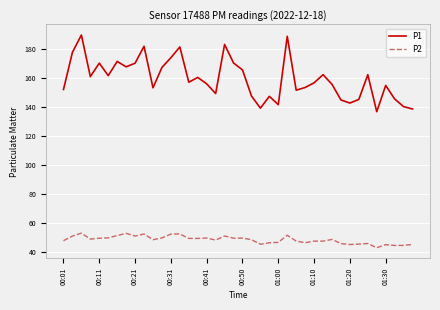

True or false: P1 and P2 intersect in this chart.

False